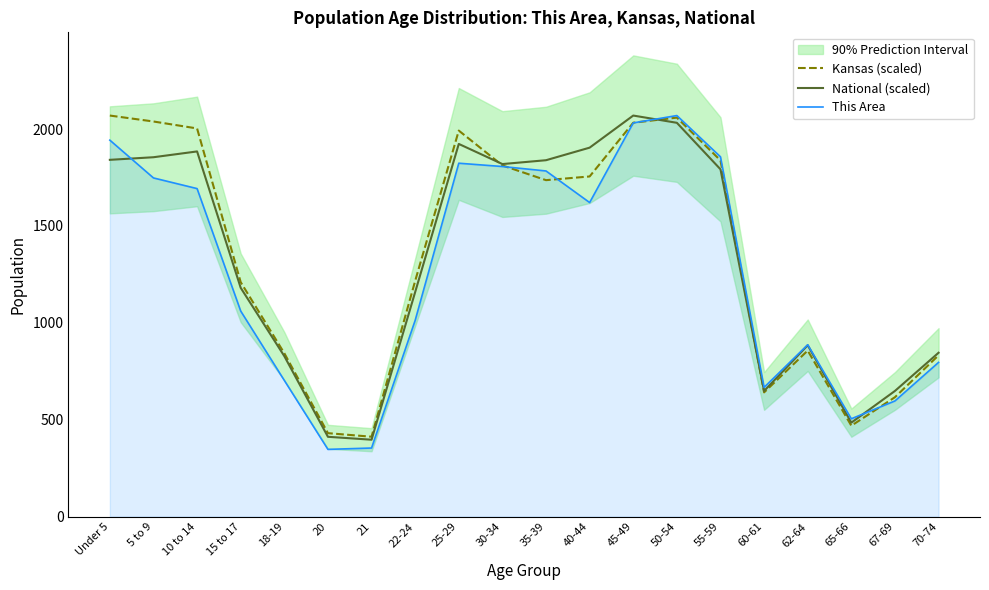

Which has a higher value, 45-49 or 55-59?

45-49